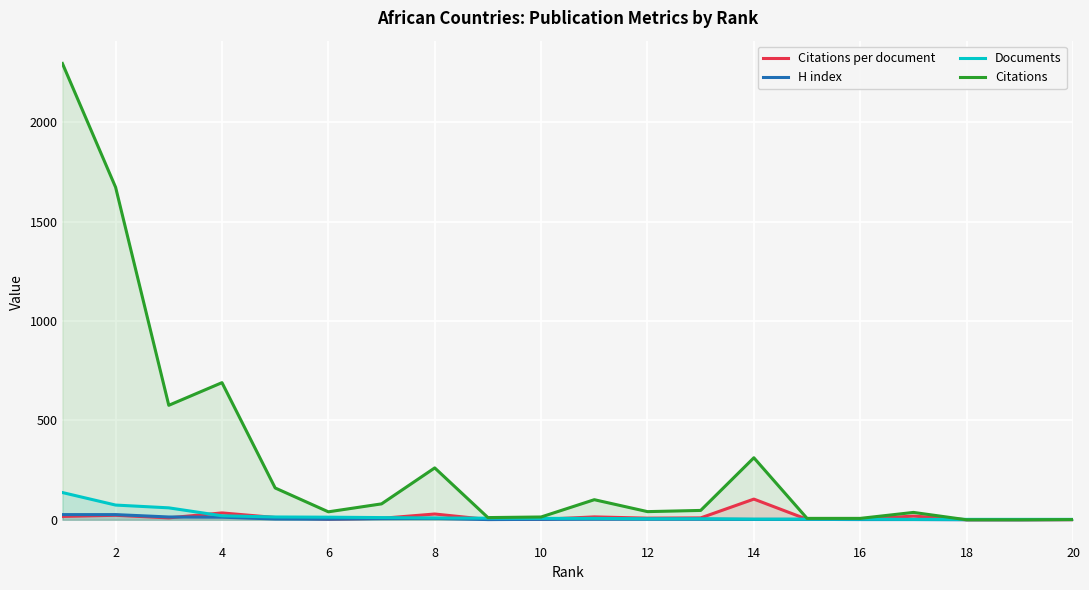

What is the spread (max minus min) of values at 18?

2.0